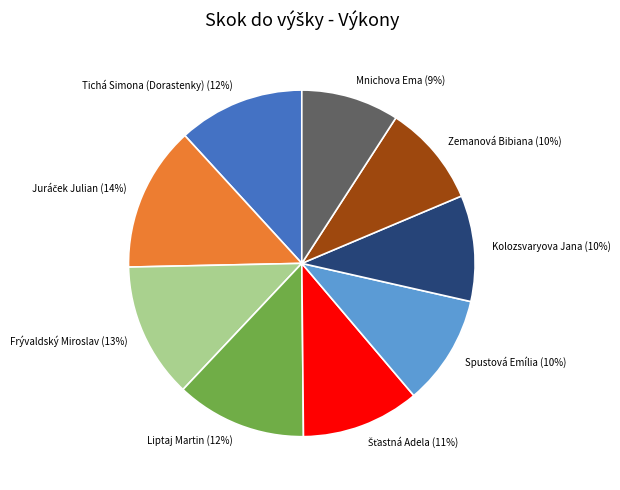

The Tichá Simona (Dorastenky) slice represents 12% of the pie. True or false?

True